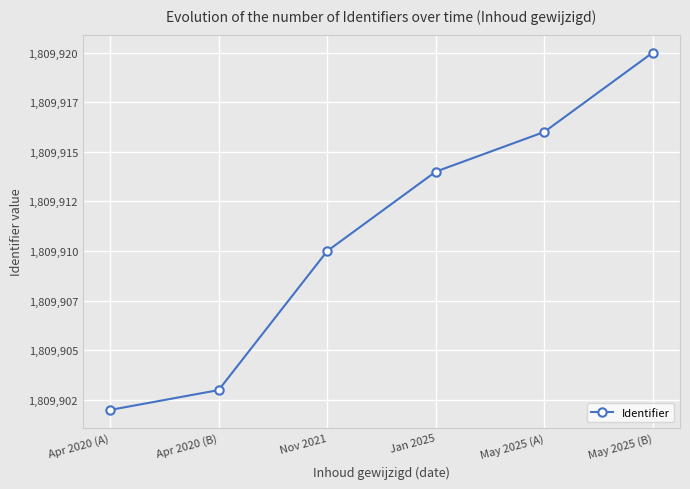

Is this an area chart (filled region under the line)?

No